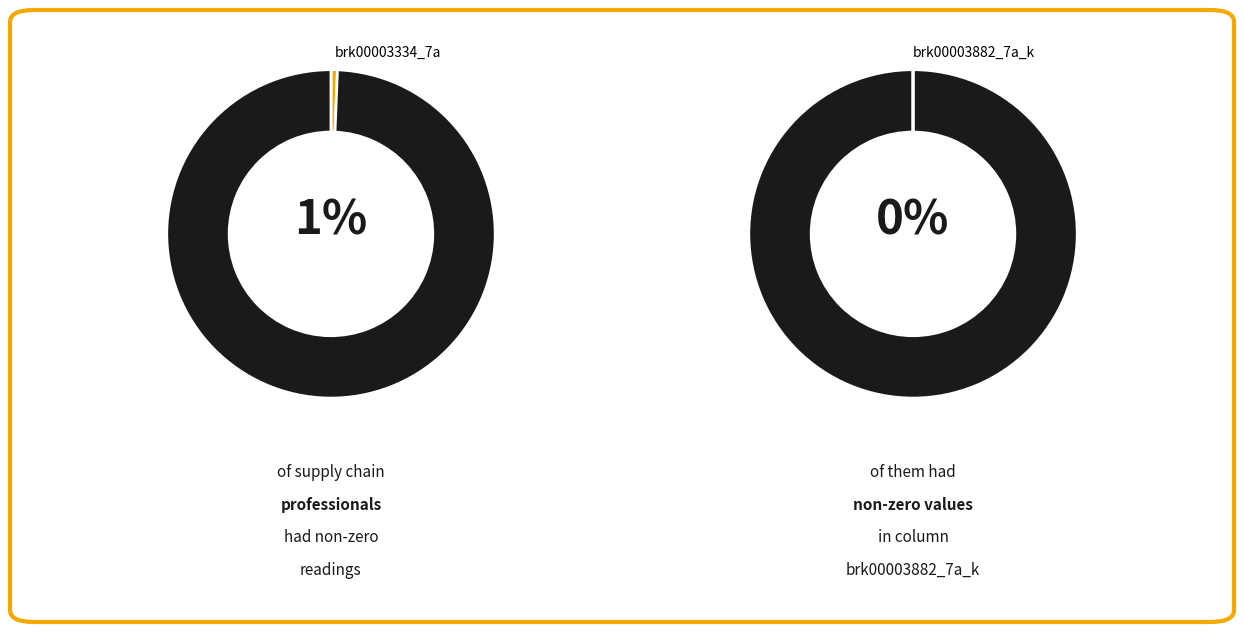

Is it true that brk00003334_7a is 99% of the pie?

False